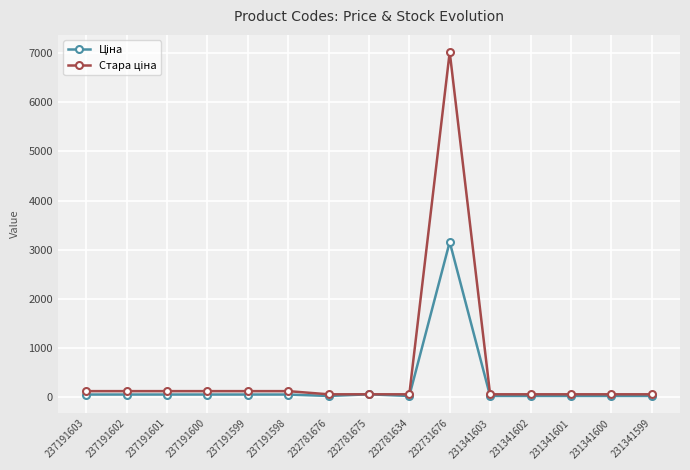

What is the greatest value displayed?

7017.6